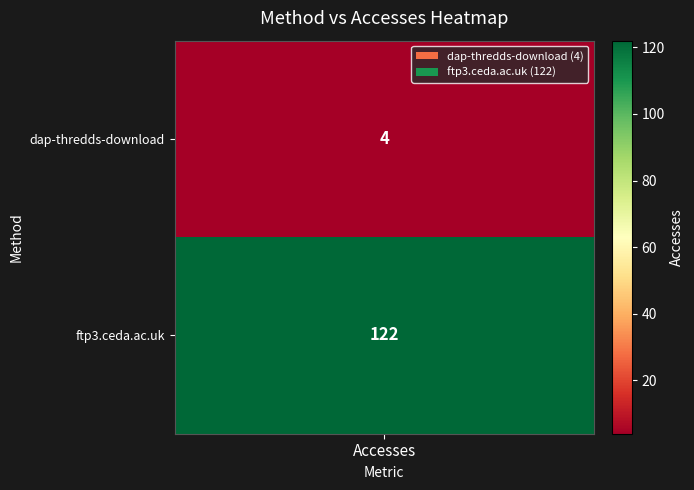

Reading left to right, transcribe all the data shown in this chart.

dap-thredds-download=4	ftp3.ceda.ac.uk=122